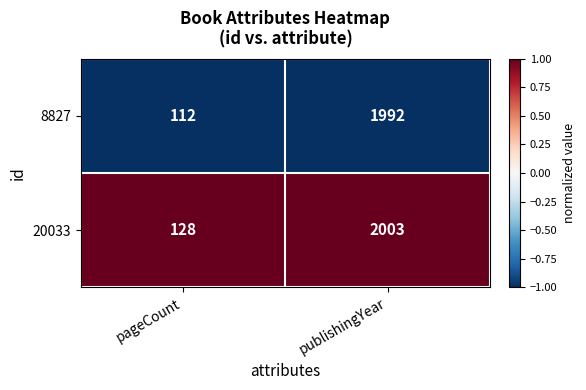

Which category has the highest value across all series?

publishingYear